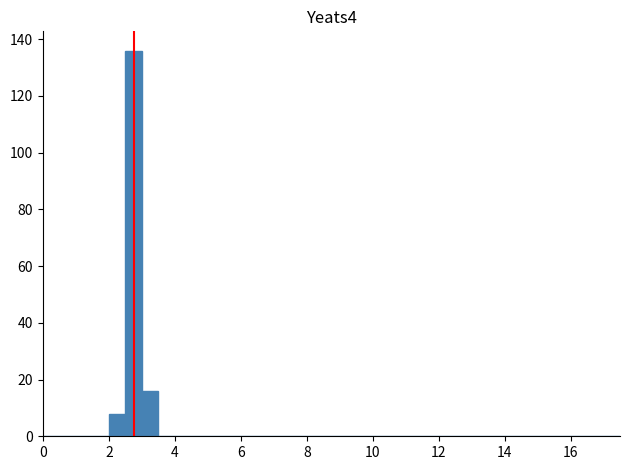

Around what value on the x-axis is the tallest bar? Give the approximate position of its centre, as read against the axis.

2.8